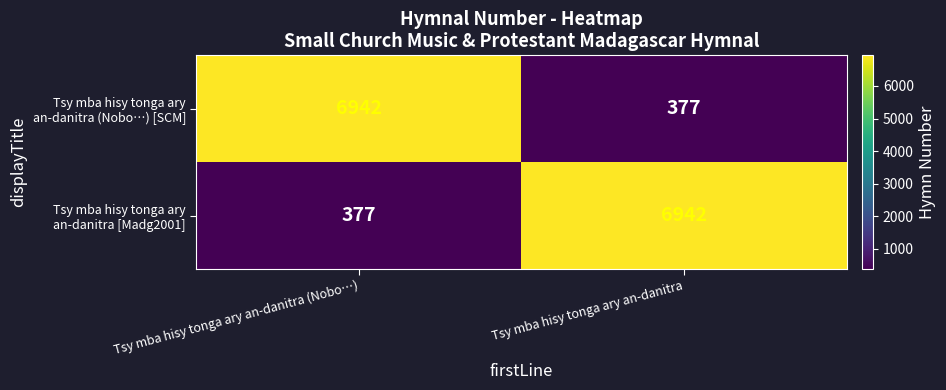

What is the total value across all series at Tsy mba hisy tonga ary an-danitra (Nobo…)?

7319